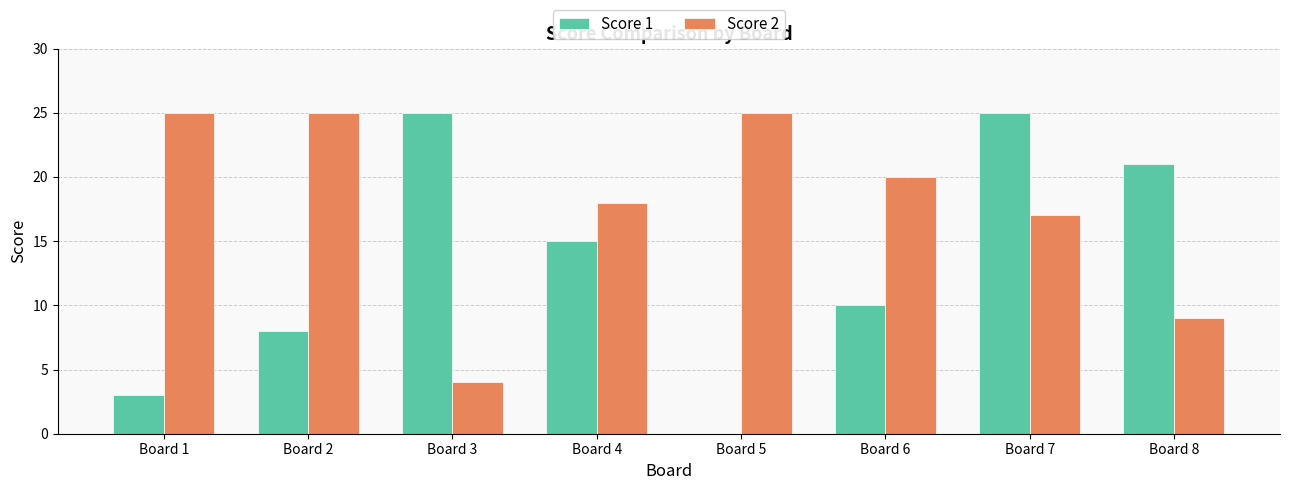

The Score 2 series shows 17 at Board 7. True or false?

True